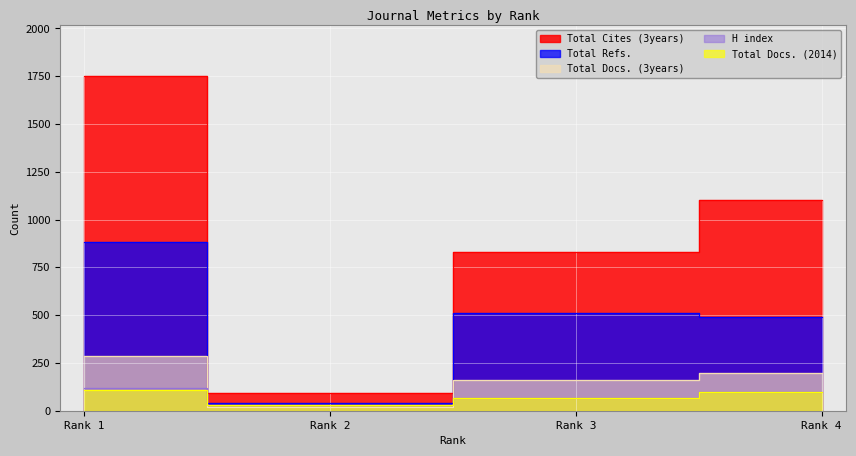

True or false: Total Docs. (2014) and Total Cites (3years) cross at least once.

False